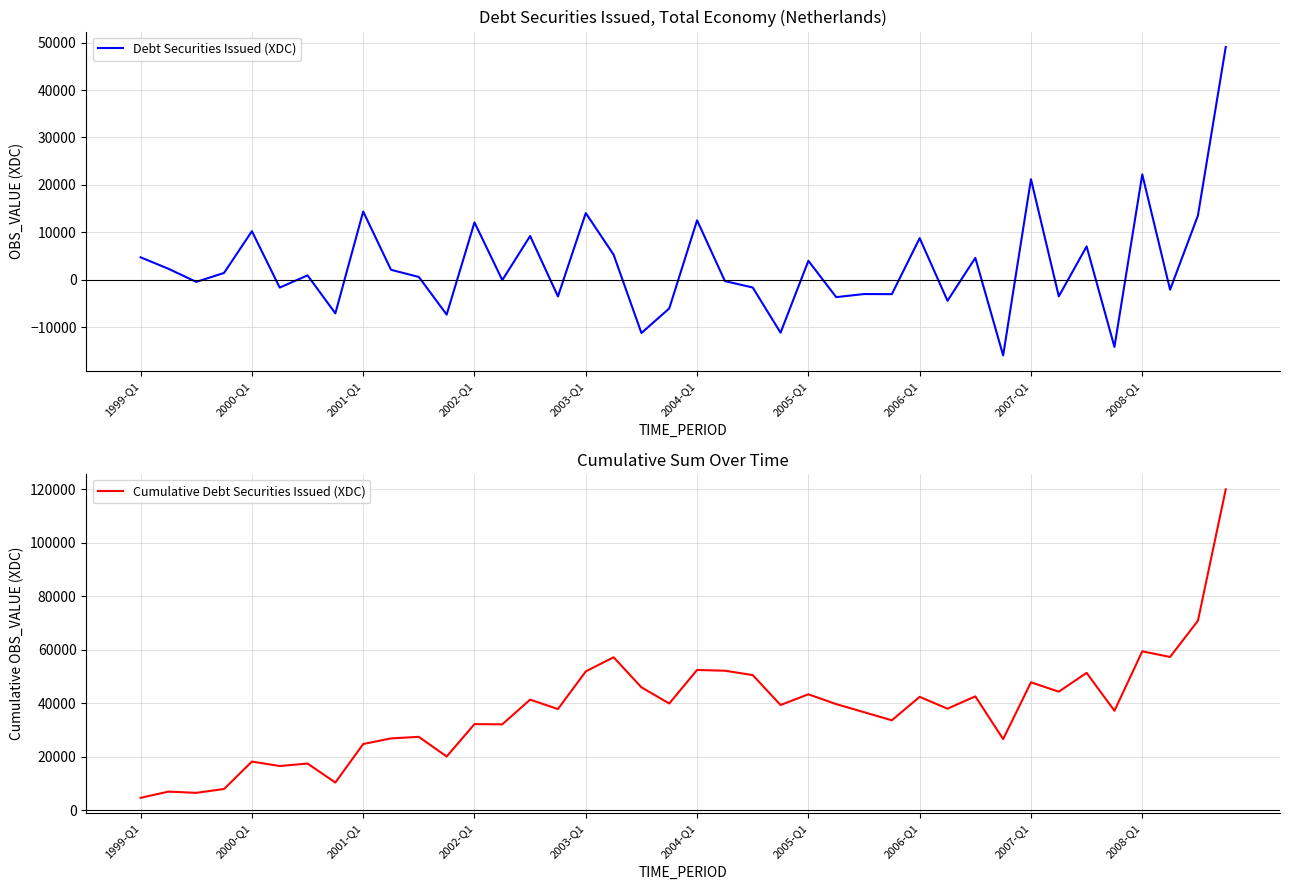

True or false: Cumulative Debt Securities Issued (XDC) and Debt Securities Issued (XDC) cross at least once.

False